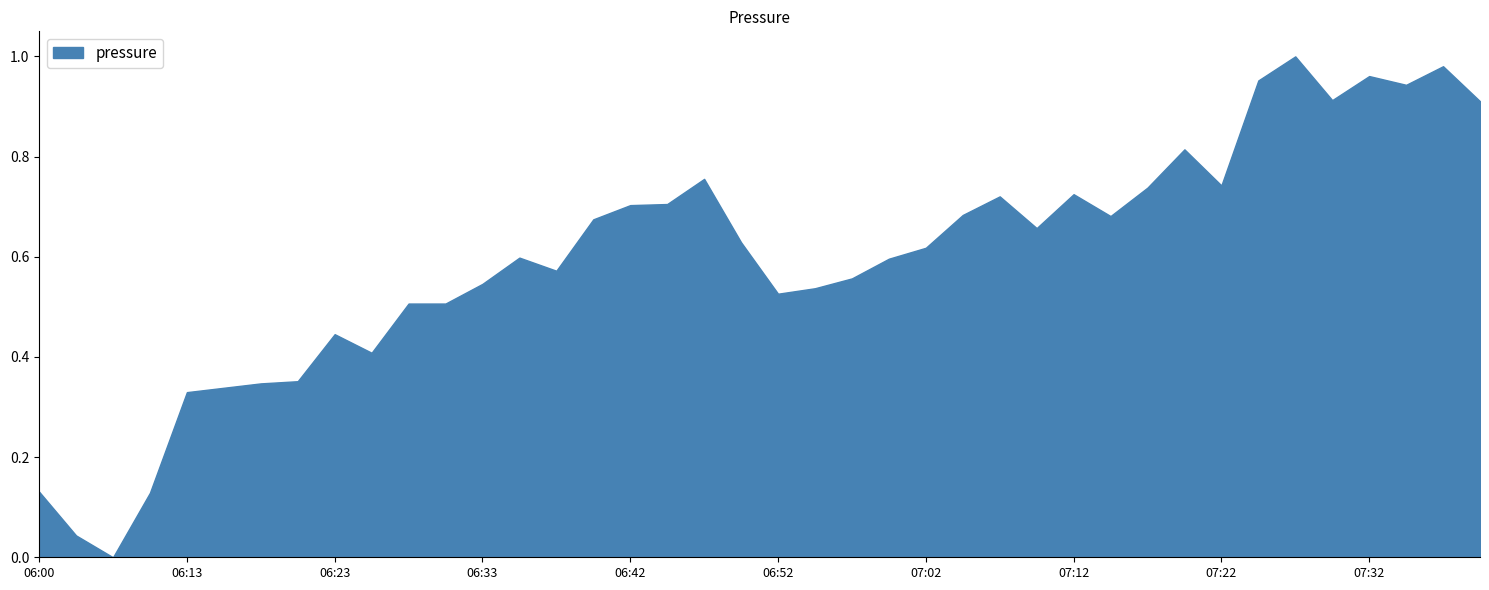

True or false: temperature and pressure cross at least once.

False